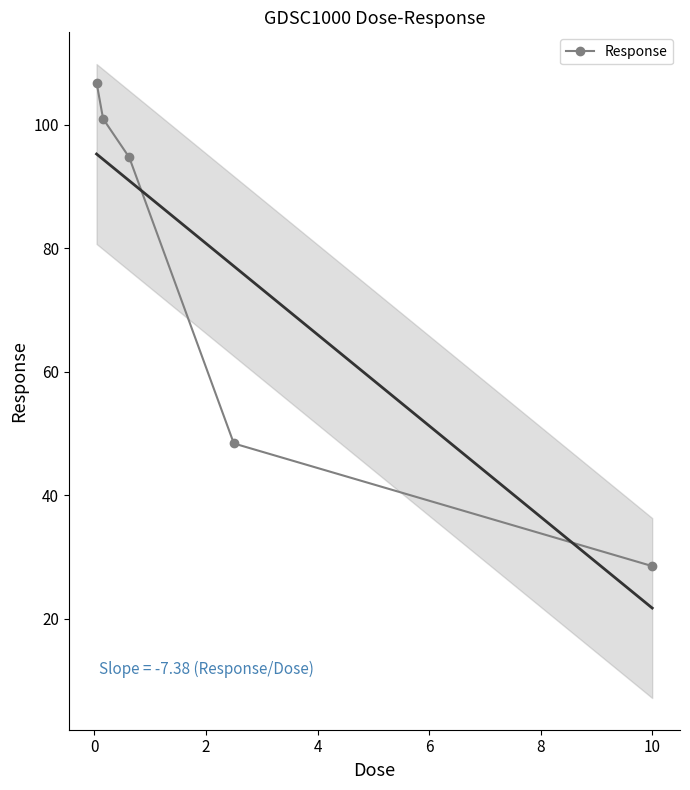

How many values are below 94?

2